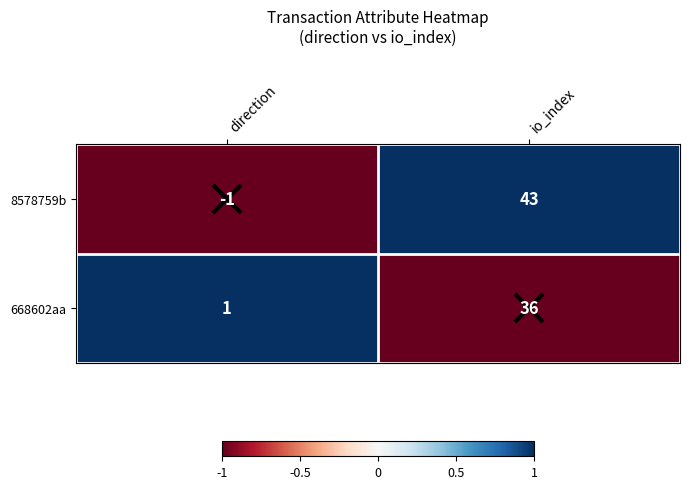

The 668602aa series shows 63 at io_index. True or false?

False